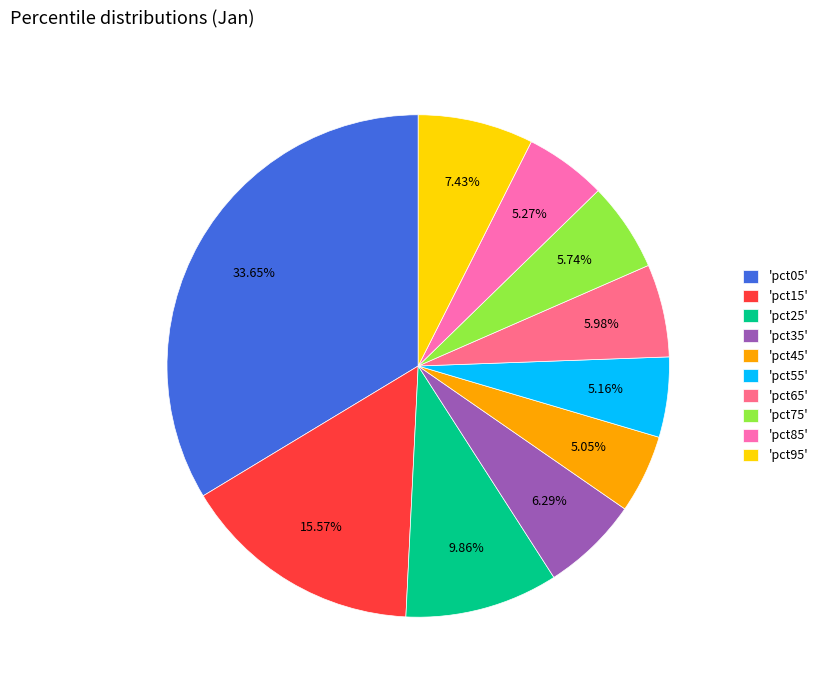

Do 'pct35' and 'pct85' together represent more than half of the pie?

No